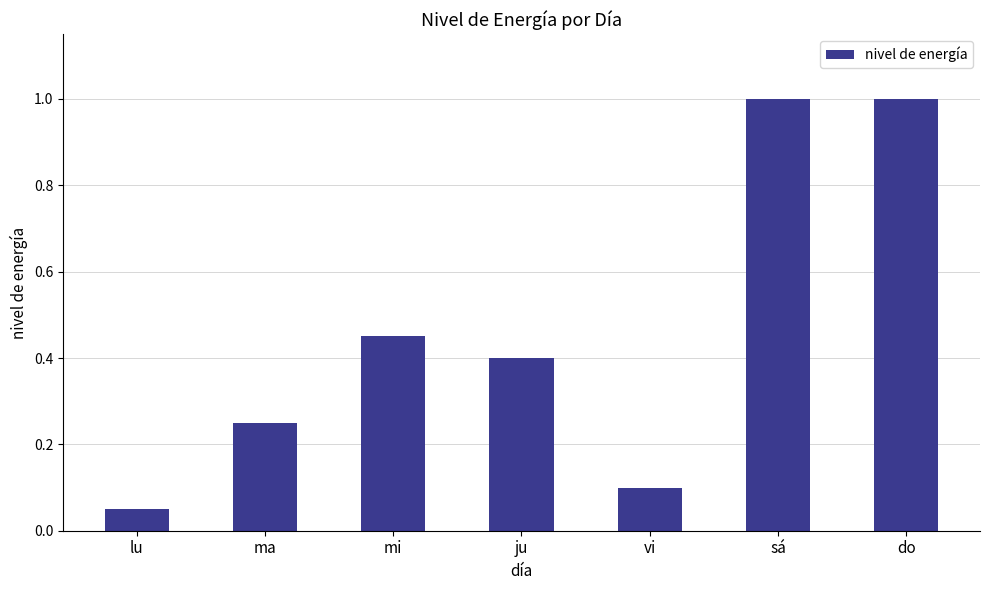

At which label is the value closest to 0?

lu